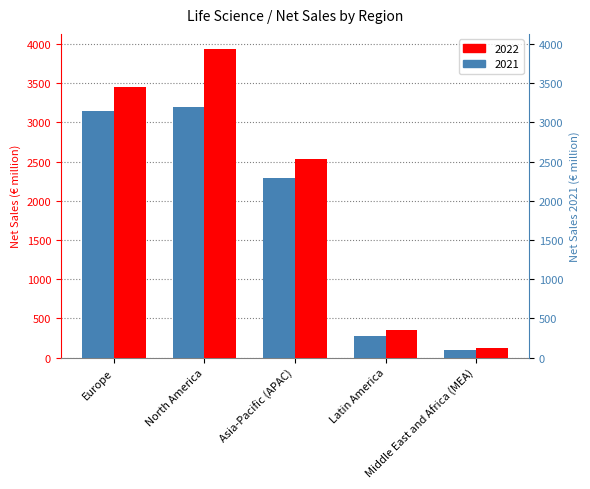

Rank the series by their average value, from lowest to highest.

2021, 2022